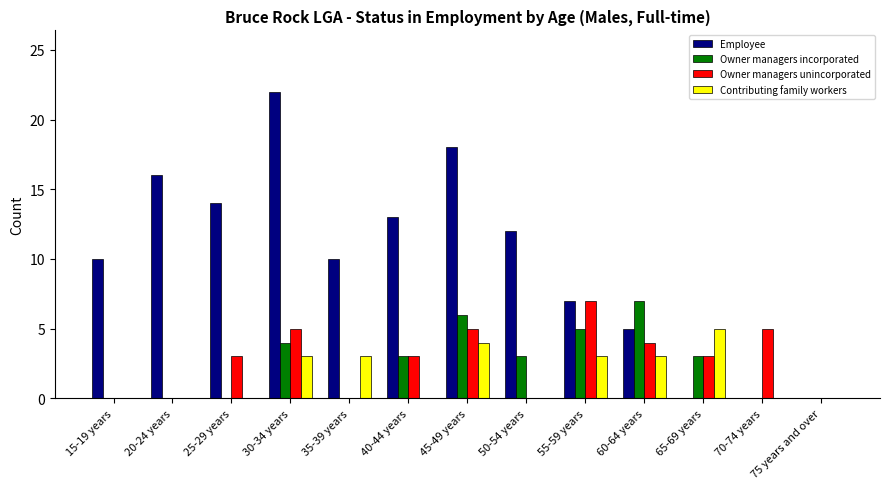

Which category has the highest value across all series?

30-34 years